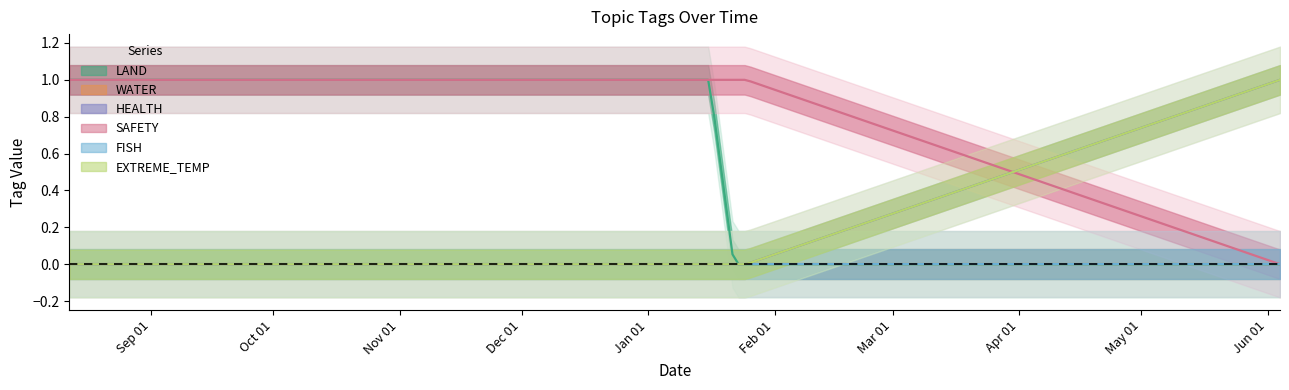

Reading left to right, list all the values displayed in this chart.

LAND: 1	1	0	0	0
WATER: 0	0	0	0	0
HEALTH: 0	0	0	0	1
SAFETY: 1	1	1	1	0
FISH: 0	0	0	0	0
EXTREME_TEMP: 0	0	0	0	1